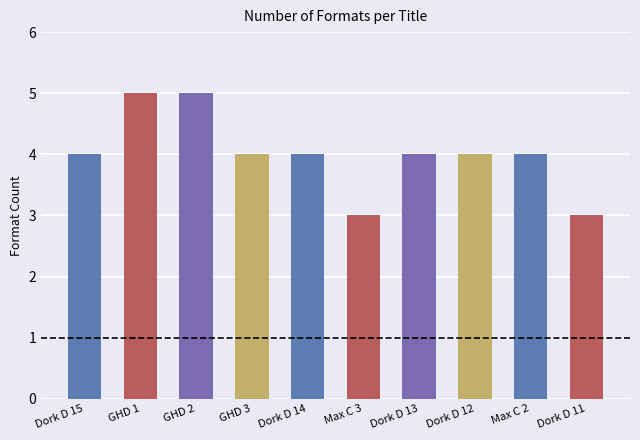

What is the ratio of the value at Dork D 12 to the value at Dork D 15?

1.0